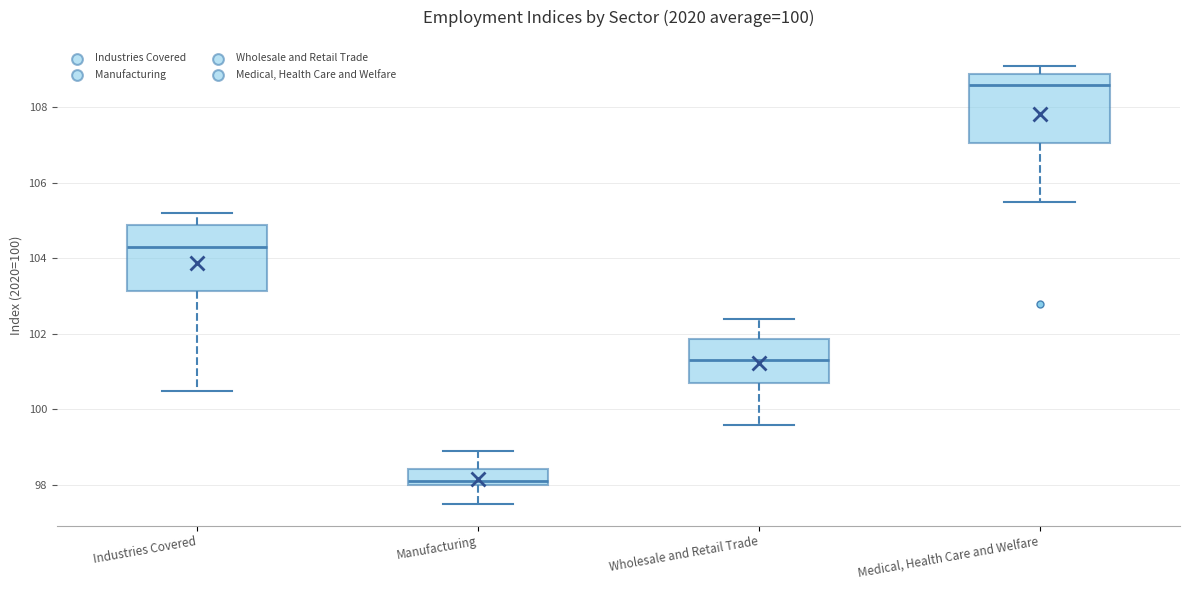

Reading left to right, transcribe this box plot: for each box, give where its median line is, the range the box spans, and where its two whiskers end, as read against the y-axis. The values are not printed on the chart, so give them approximately, as read against the axis.

Industries Covered: median 104.4, box 103.2 to 104.8, whiskers 100.6 to 105.2
Manufacturing: median 98.2, box 98.0 to 98.4, whiskers 97.6 to 99.0
Wholesale and Retail Trade: median 101.4, box 100.8 to 101.8, whiskers 99.6 to 102.4
Medical, Health Care and Welfare: median 108.6, box 107.0 to 108.8, whiskers 105.6 to 109.2